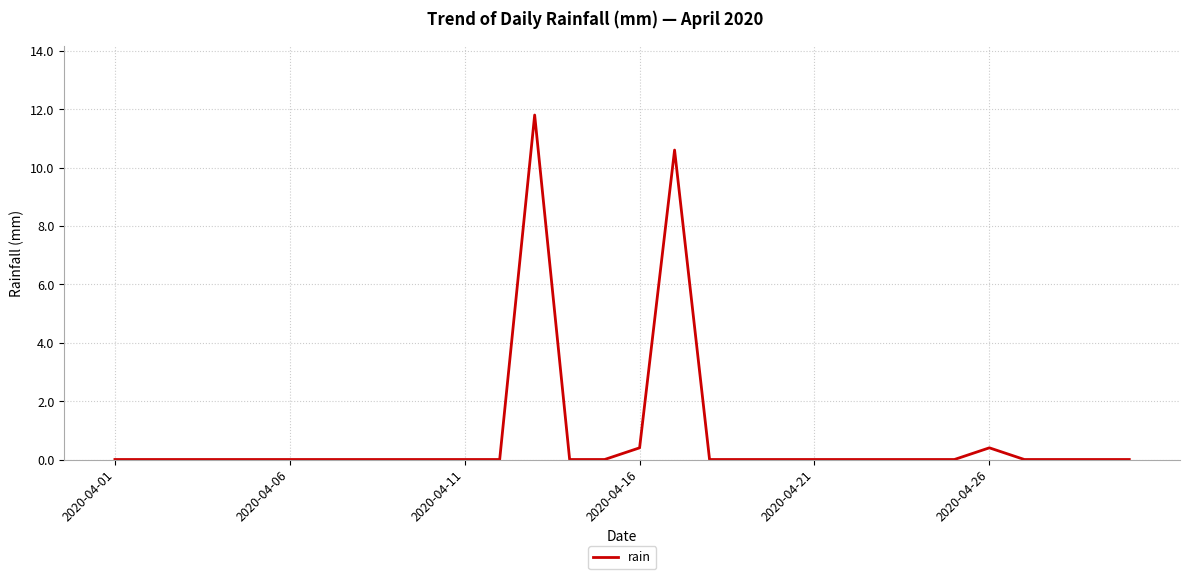

Reading right to left, transcribe all the data shown in this chart.

0.0	0.0	0.0	0.0	0.4	0.0	0.0	0.0	0.0	0.0	0.0	0.0	0.0	10.6	0.4	0.0	0.0	11.8	0.0	0.0	0.0	0.0	0.0	0.0	0.0	0.0	0.0	0.0	0.0	0.0